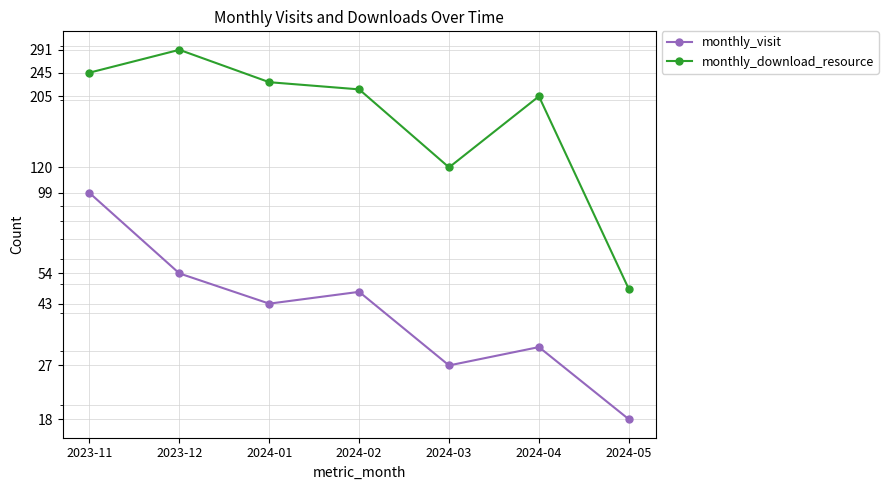

How many series are shown in this chart?

2